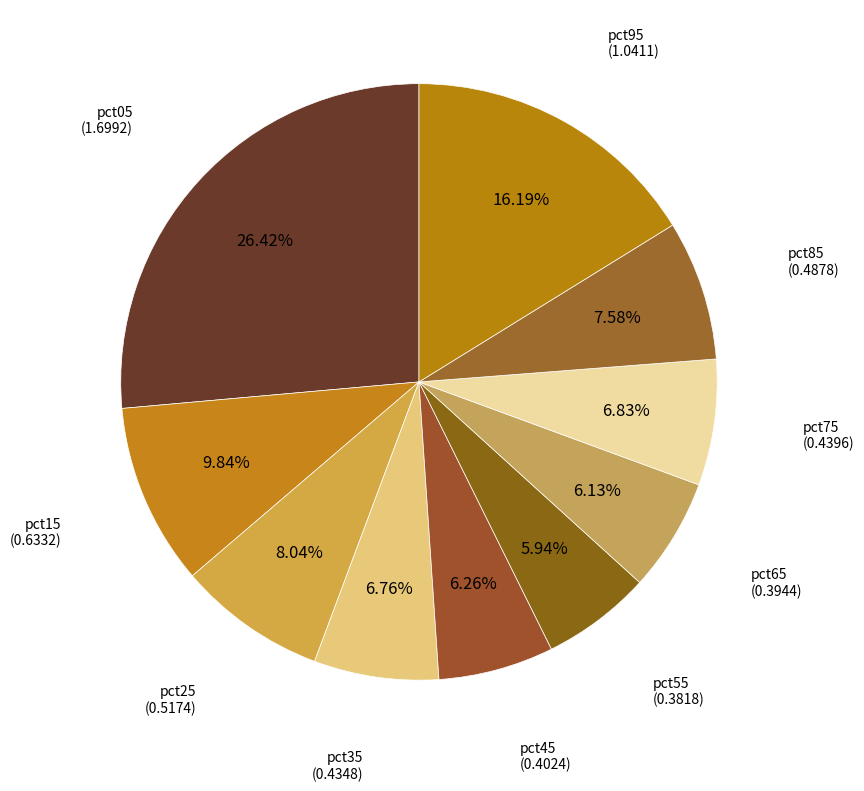

How many slices are in this pie chart?

10